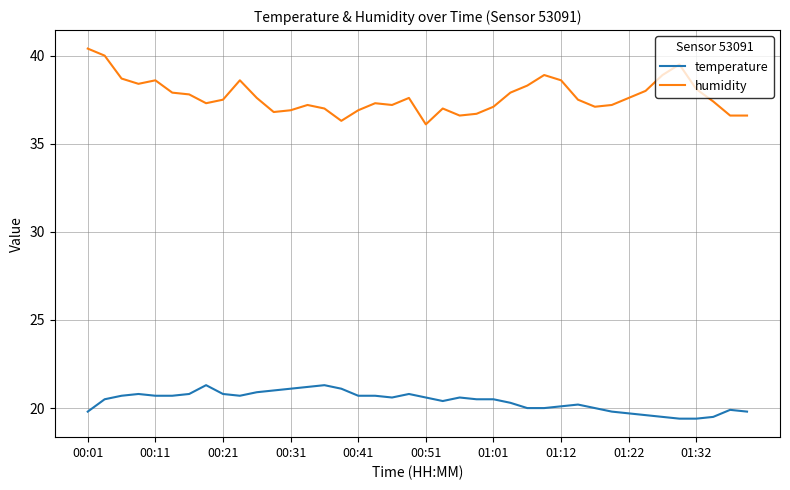

Rank the series by their maximum value, from lowest to highest.

temperature, humidity